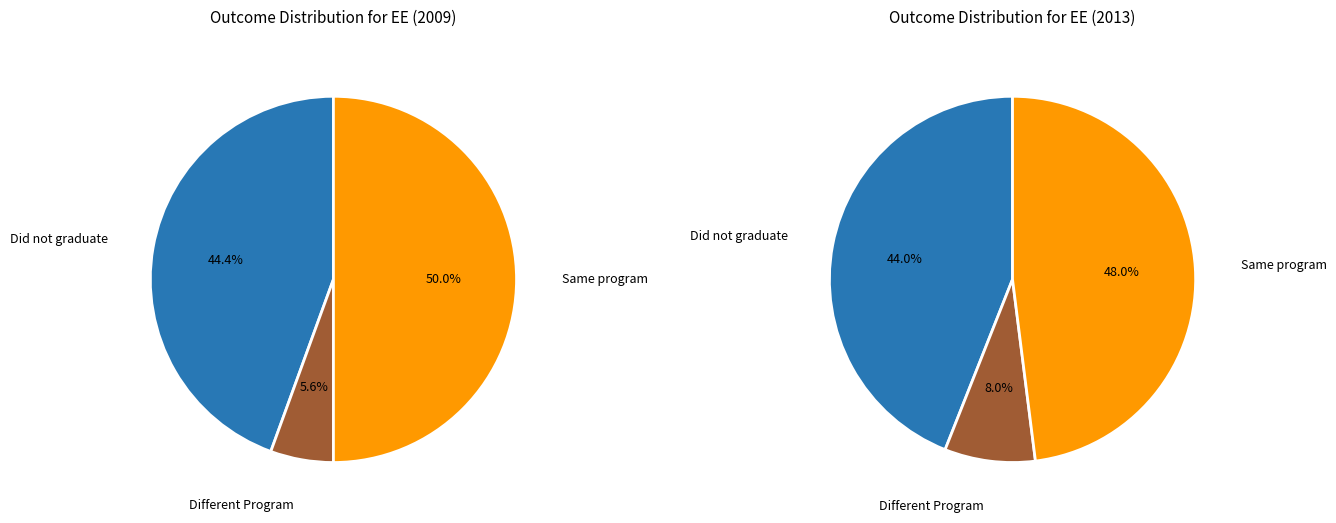

Is there any slice that represents more than half of the pie?

No